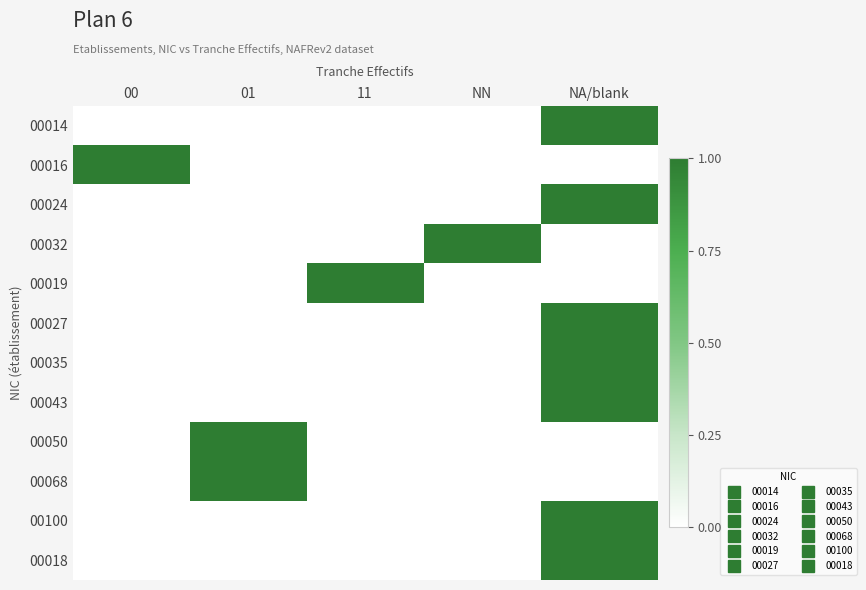

Which series has the largest range (max minus min)?

00014